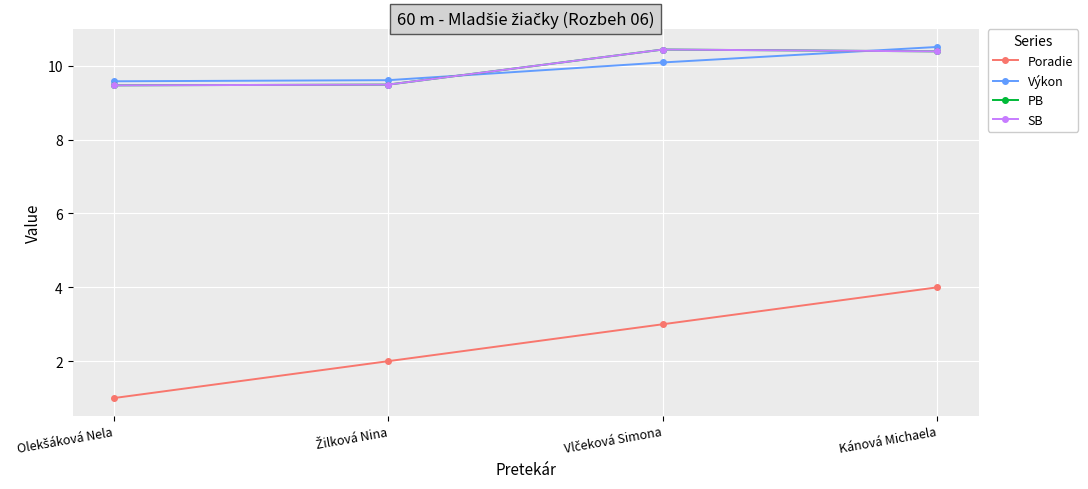

True or false: PB and SB intersect in this chart.

False